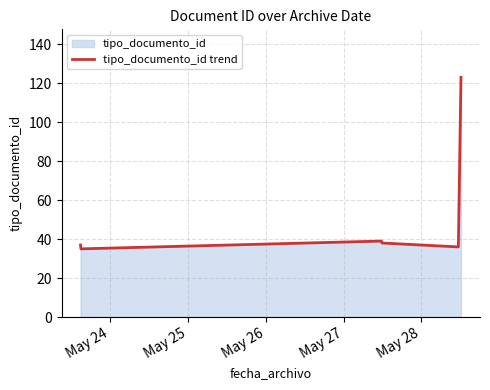

True or false: there are more than 0 points higher than both neighbors.

True